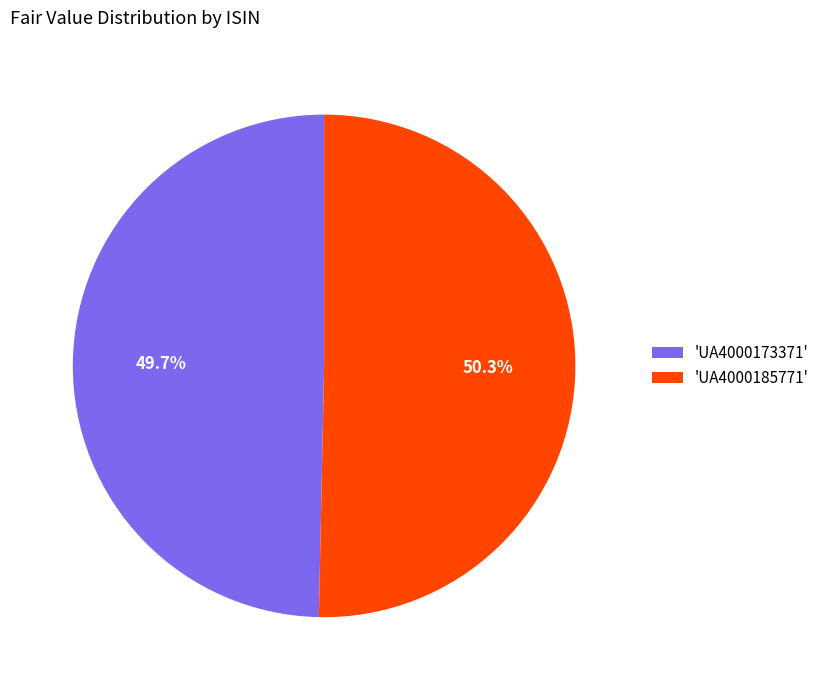

Which slice is the smallest?

'UA4000173371'